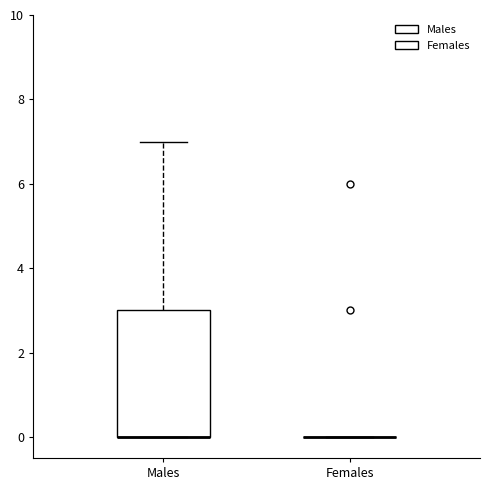

Where is the upper edge of the box for Males on the y-axis? The values are not printed on the chart, so give them approximately, as read against the axis.

3